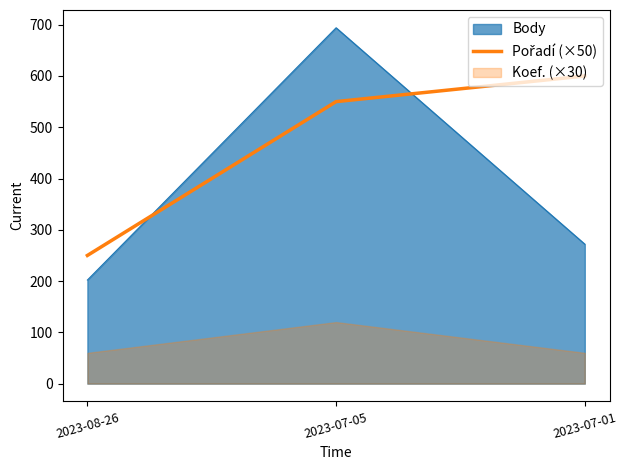

At which label does Body reach its minimum?

2023-08-26